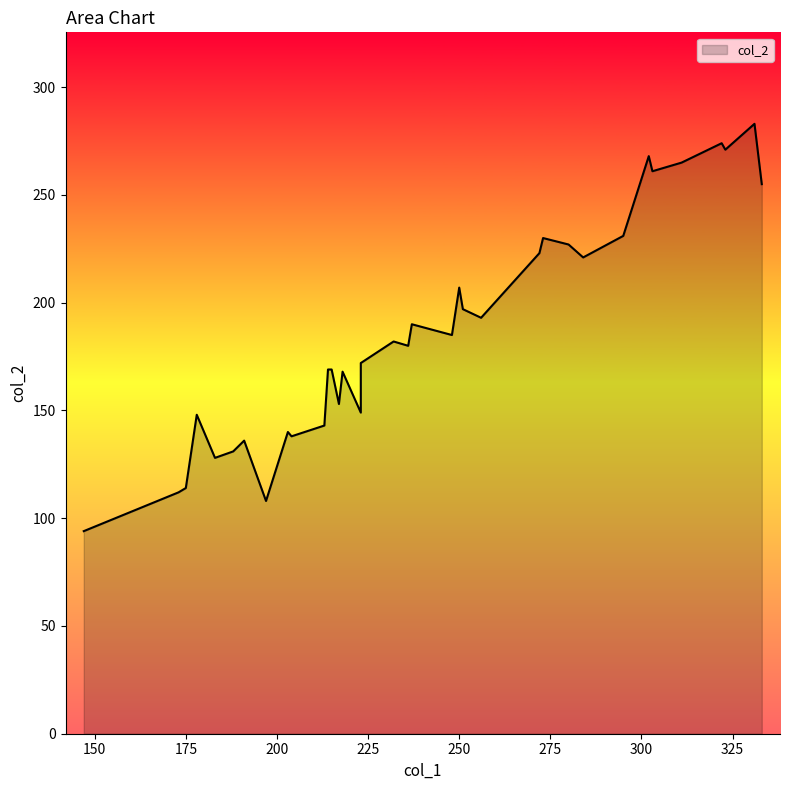

At which category does the chart reach its peak across all series?

331